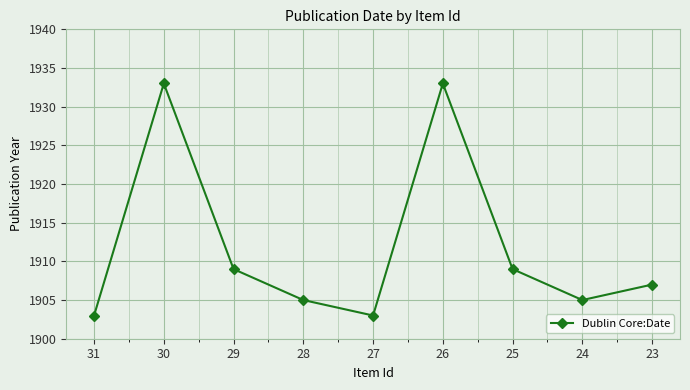

How many values are below 1907?

4